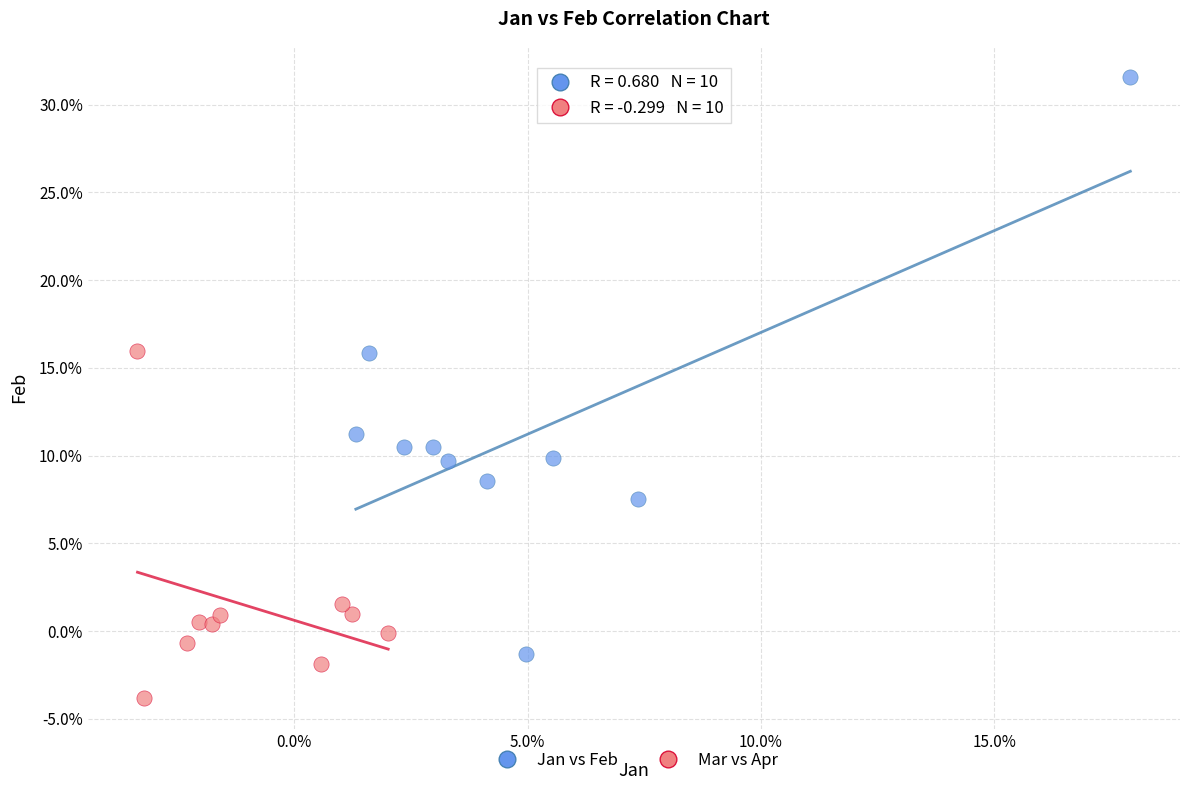

What are all the series names shown in the legend?

Jan vs Feb, Mar vs Apr